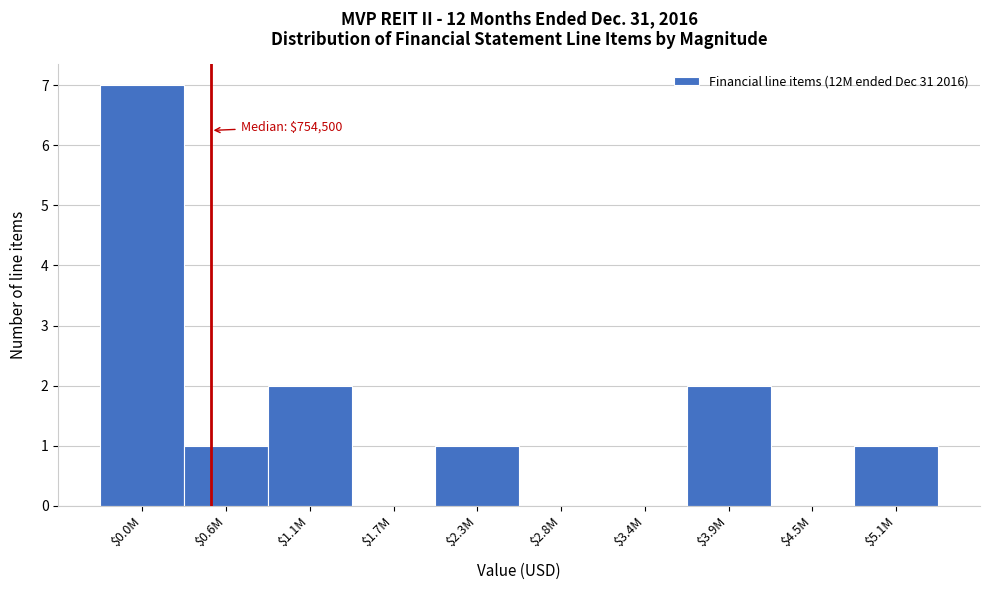

The chart shows a value of -4 at $4.5M. True or false?

False